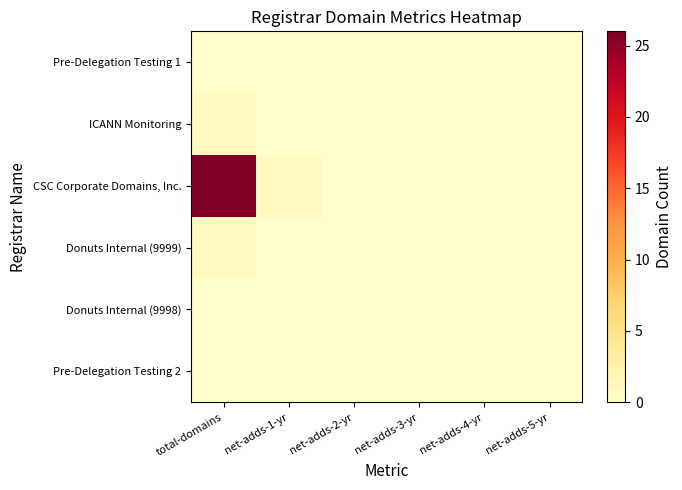

Which series has the largest range (max minus min)?

CSC Corporate Domains, Inc.